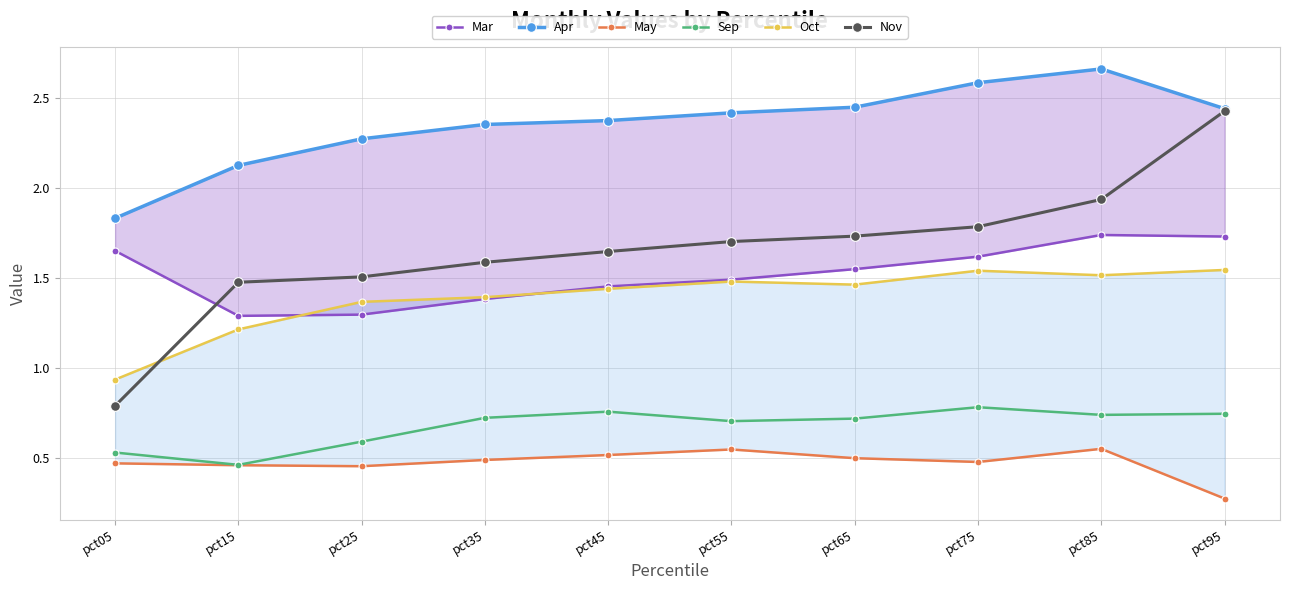

Count the Sep values in the range 0 to 1.

10